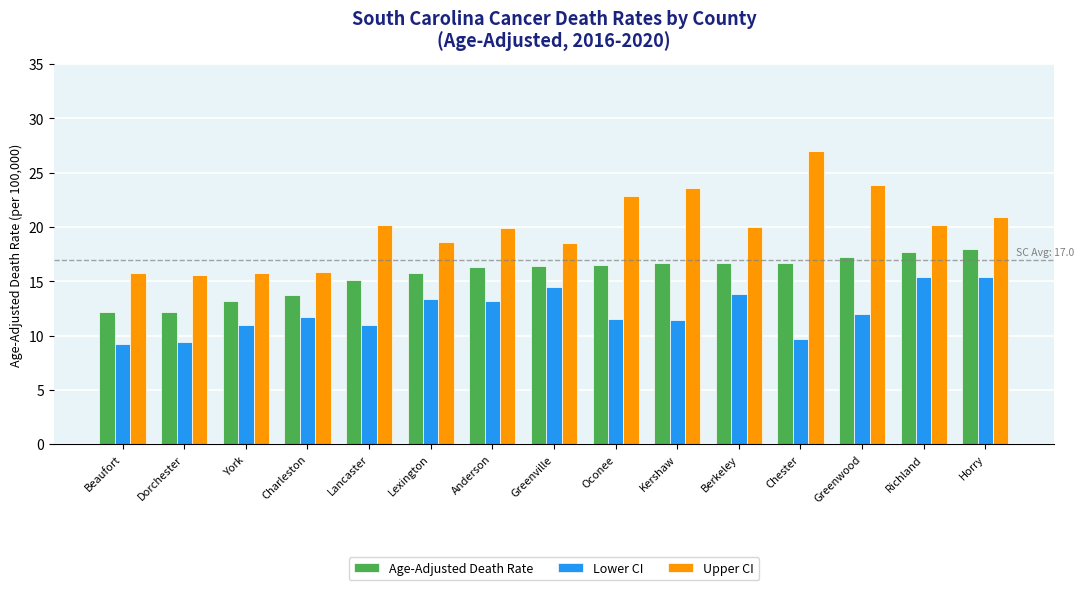

What is the label of the 8th bar from the right?

Greenville